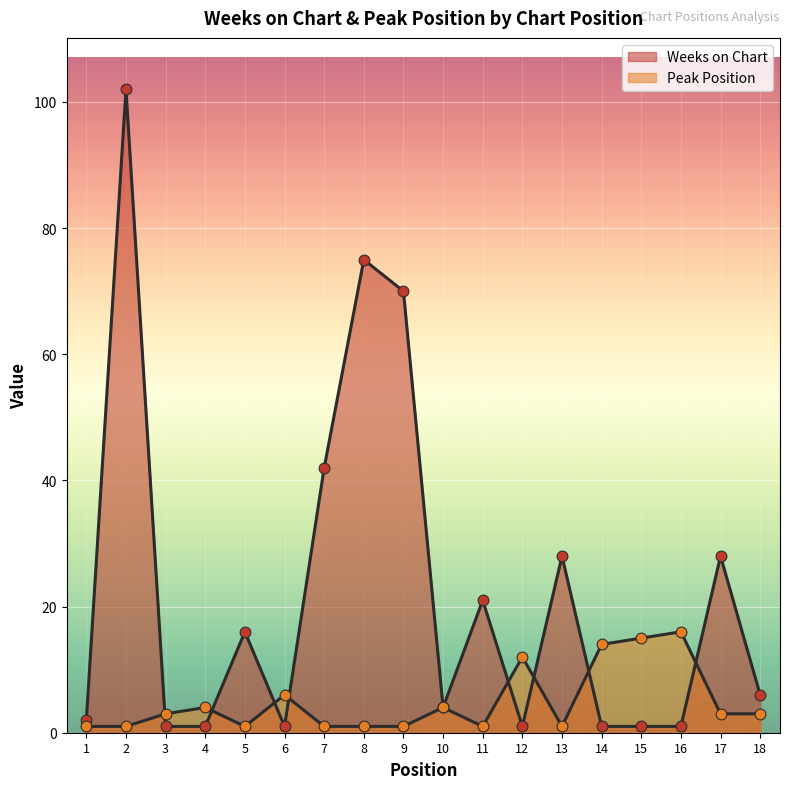

Is the value of Peak Position at 4 greater than the value of Weeks on Chart at 8?

No